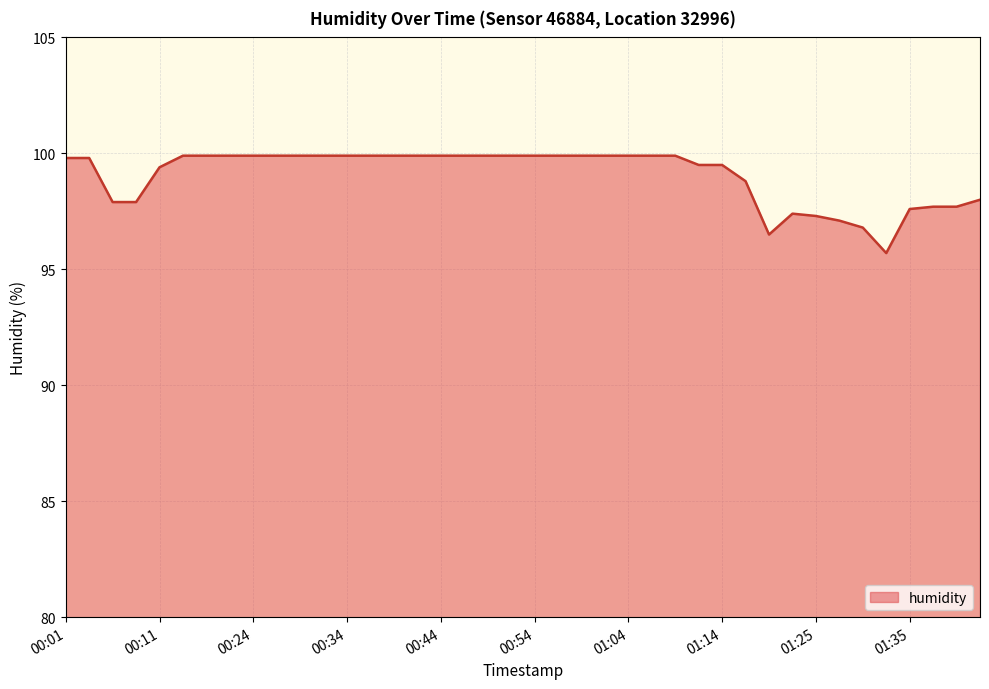

What is the smallest value displayed?

95.7